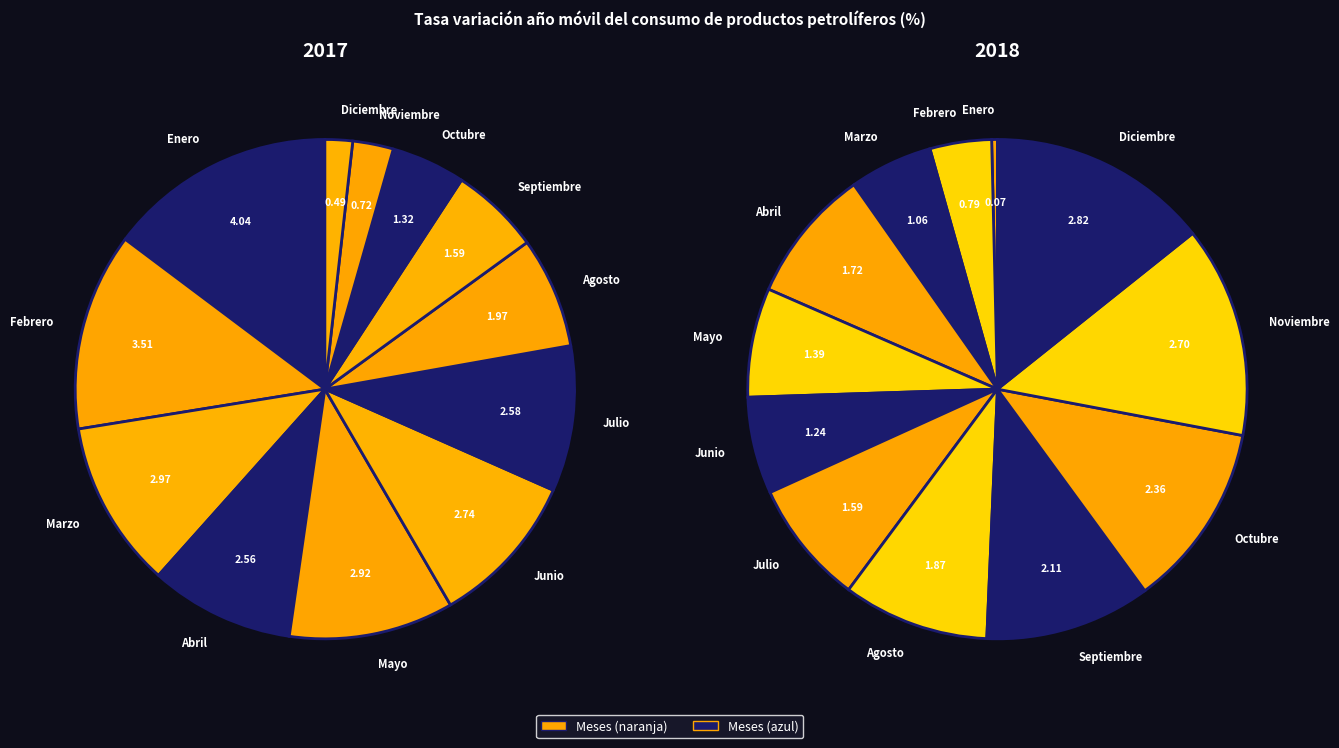

To the nearest percent, what portion does Junio represent?

6%